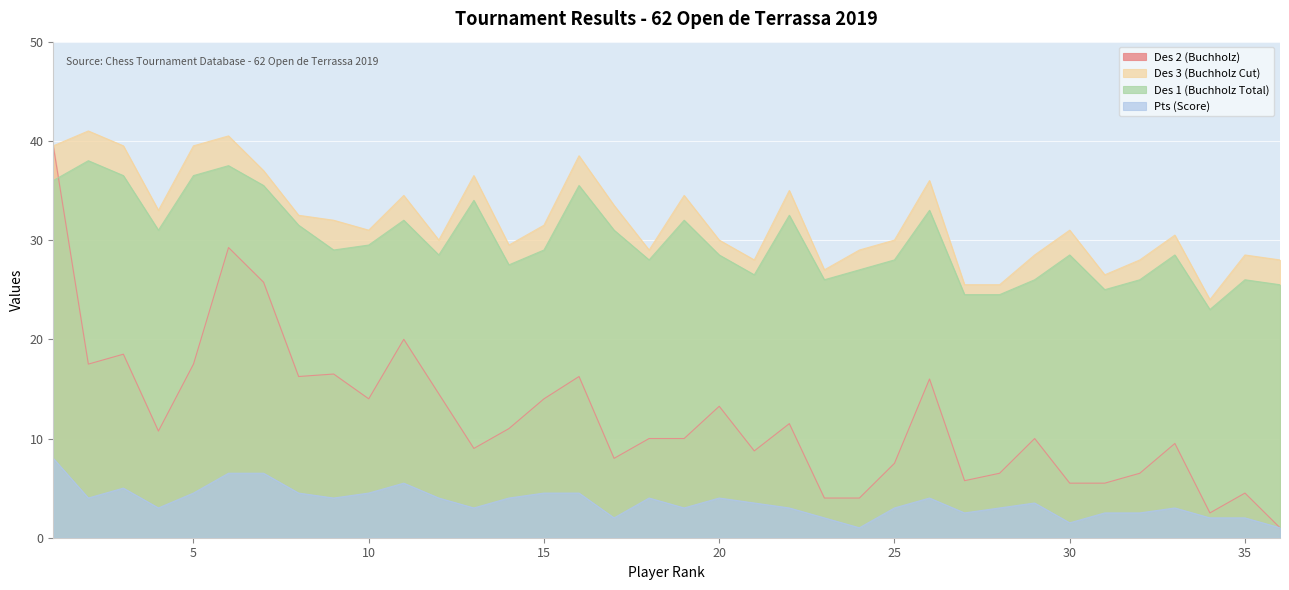

True or false: Des 2 (Buchholz) and Pts (Score) cross at least once.

False